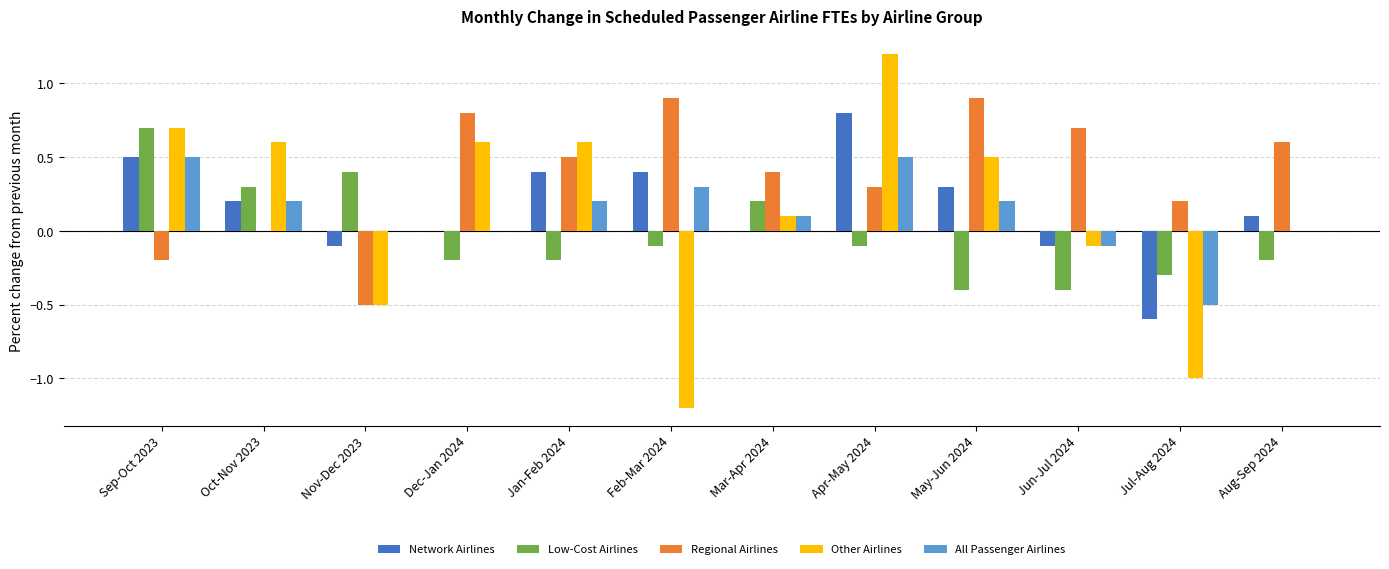

Which series has the largest total across all categories?

Regional Airlines